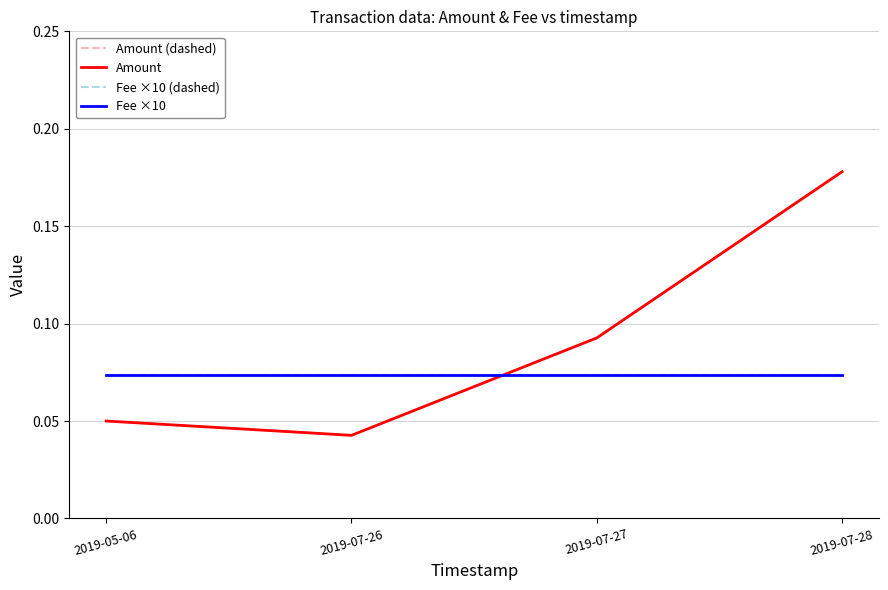

At which category does Amount (dashed) reach its first local valley?

2019-07-26